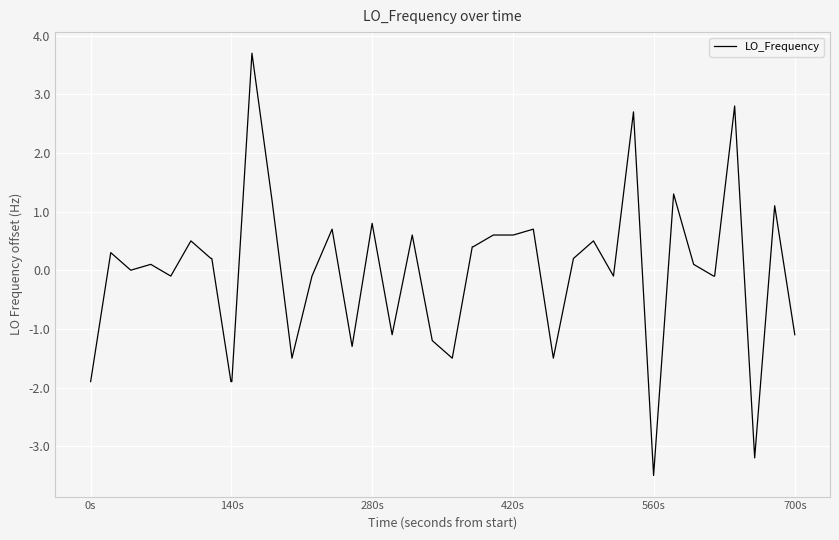

What is the minimum value shown in the chart?

-3.5